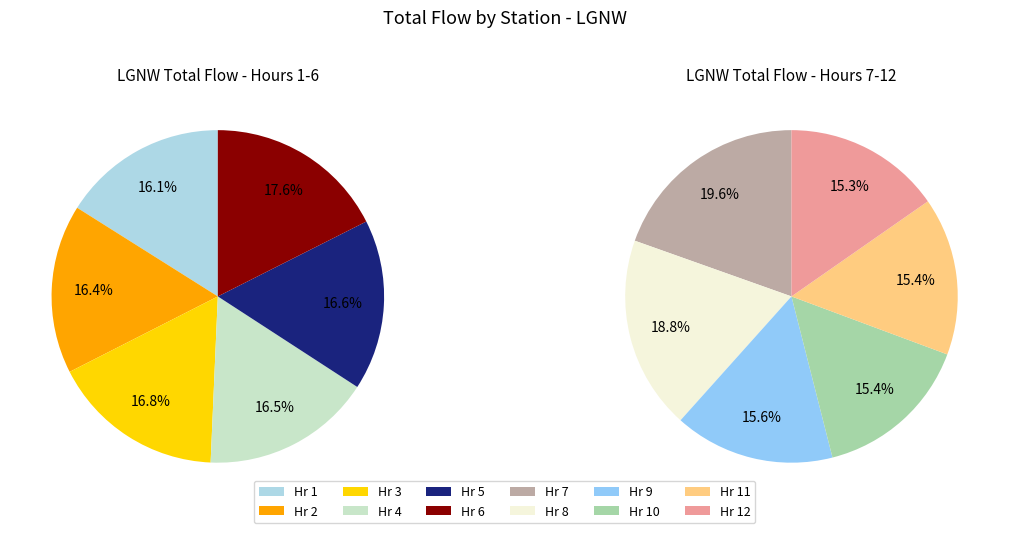

Combined, do Hr 11 and Hr 6 account for over 50%?

No